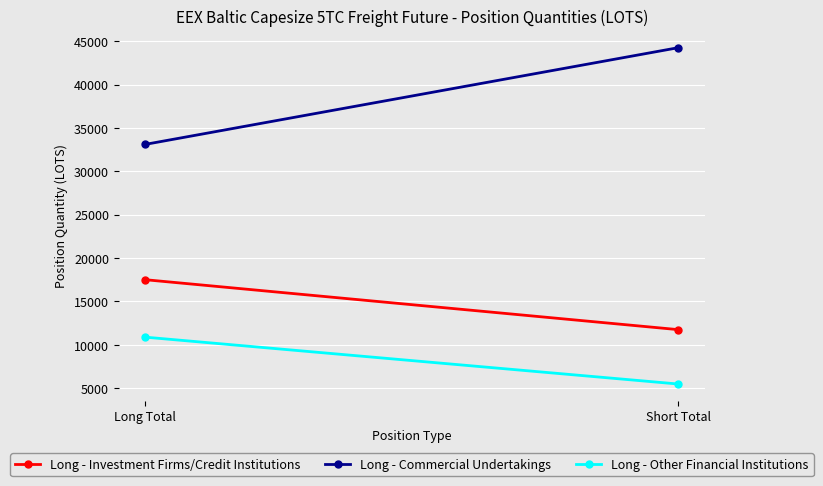

What is the value of the Long - Investment Firms/Credit Institutions point at the 2nd from the left?

11749.2